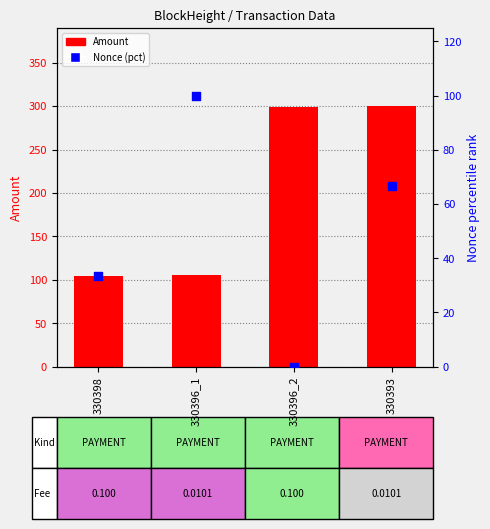

What is the total value across all series at 330396_2?

298.9